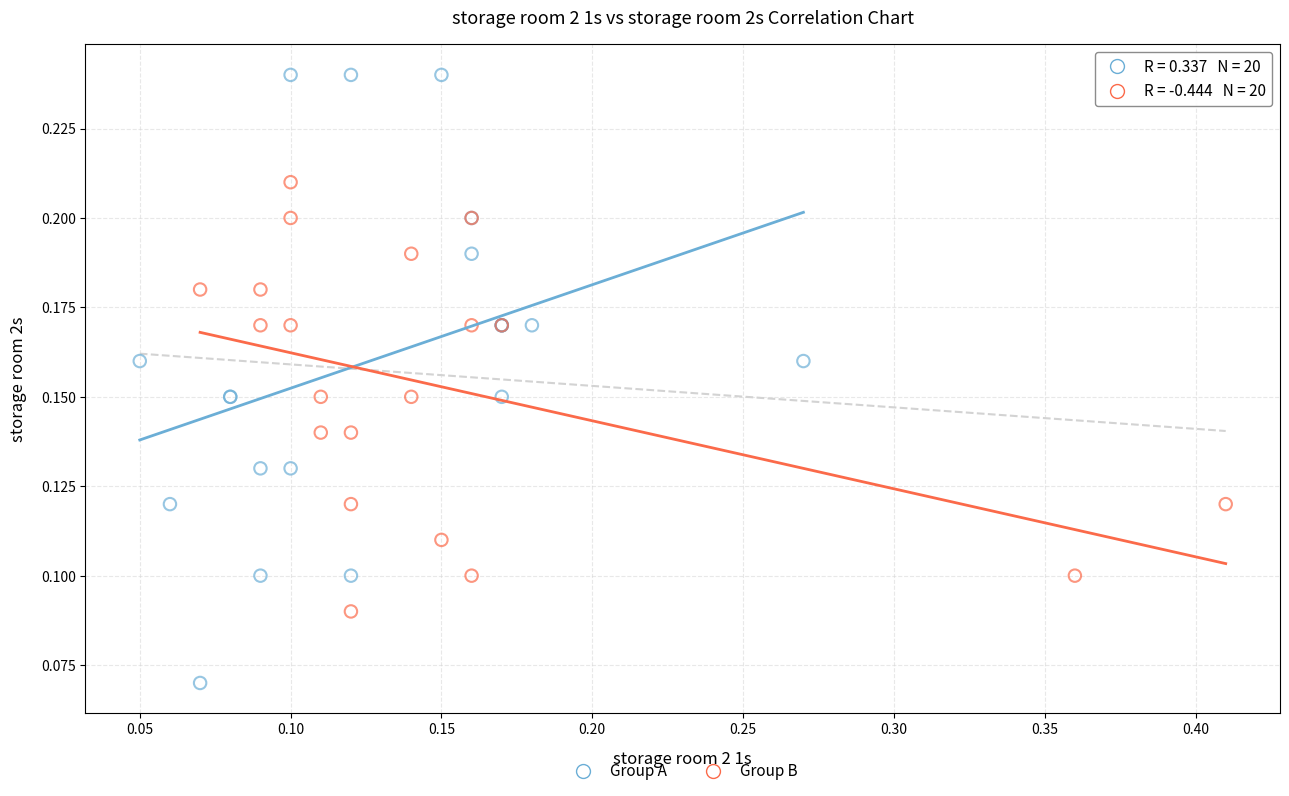

What are all the series names shown in the legend?

Group A, Group B